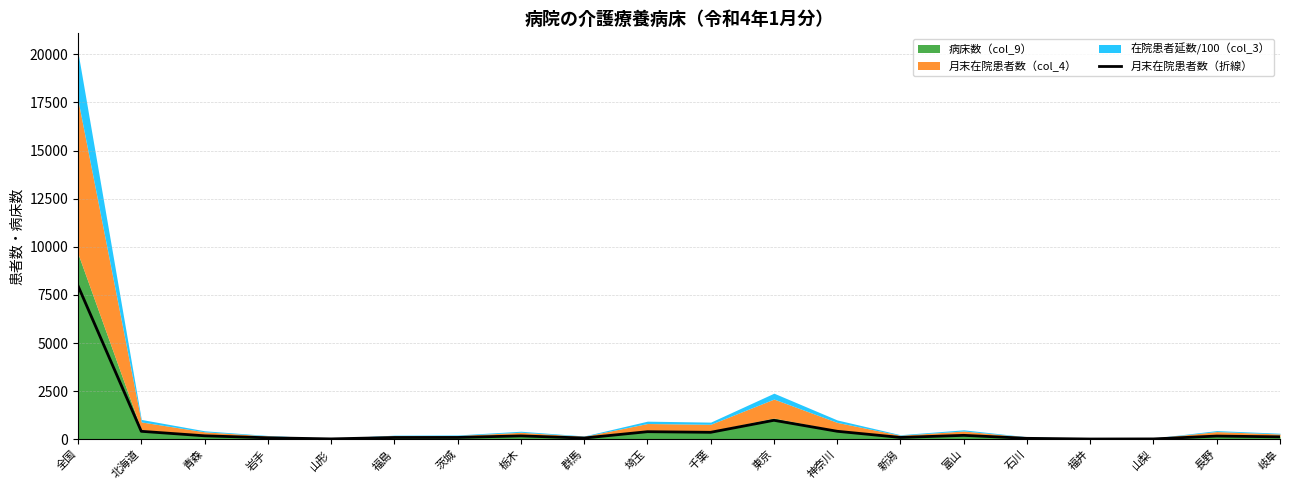

What is the smallest value displayed?

13